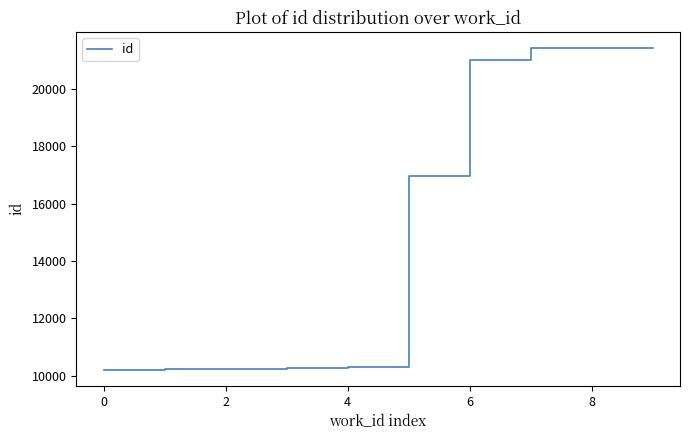

What is the smallest value displayed?

10211